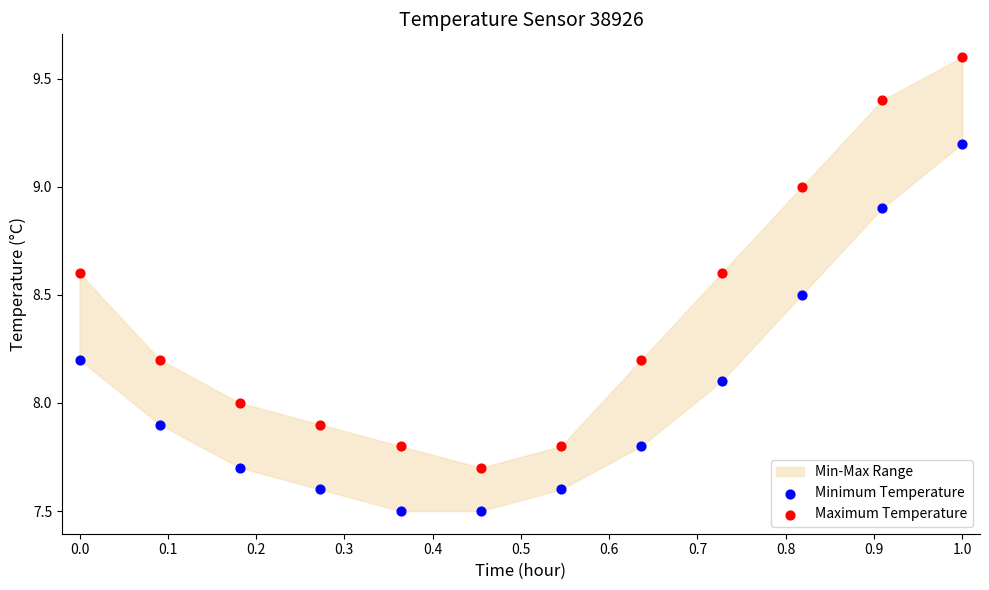

Which series reaches the maximum Y coordinate?

Maximum Temperature